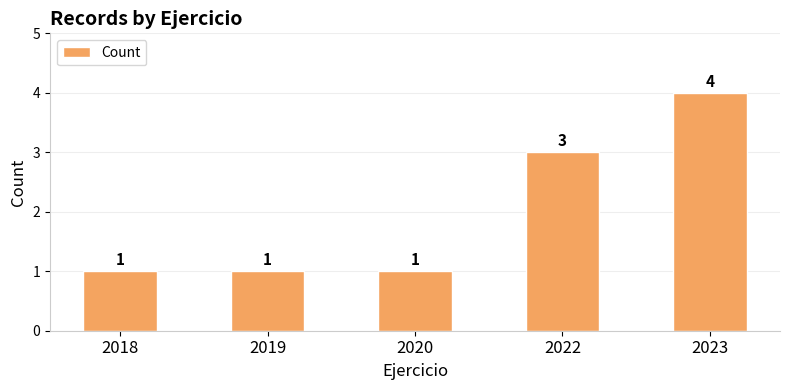

Reading left to right, transcribe all the data shown in this chart.

2018=1	2019=1	2020=1	2022=3	2023=4